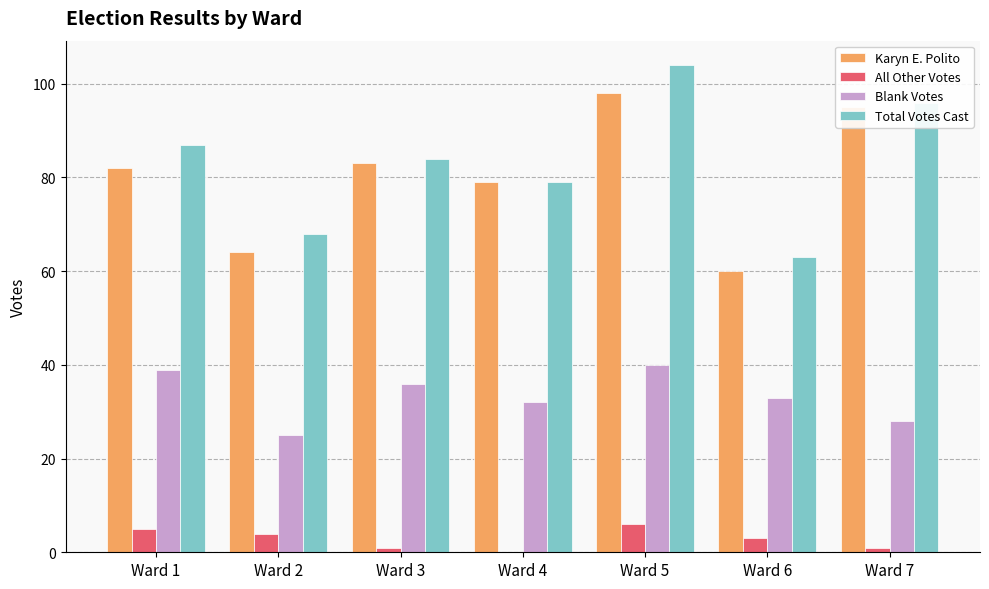

The Blank Votes series shows 13 at Ward 1. True or false?

False